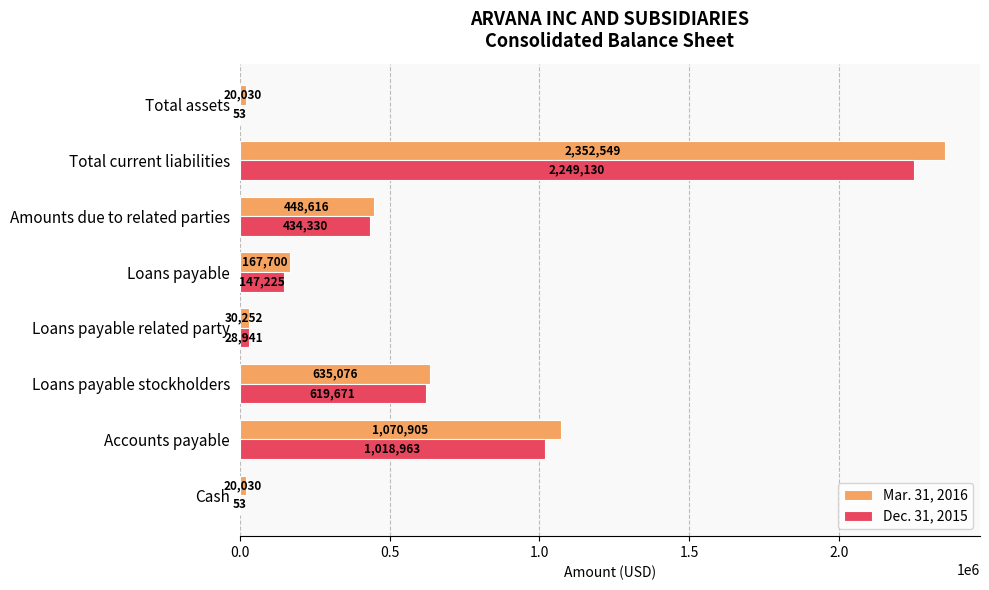

Between Accounts payable and Loans payable, which series saw the biggest shift?

Mar. 31, 2016